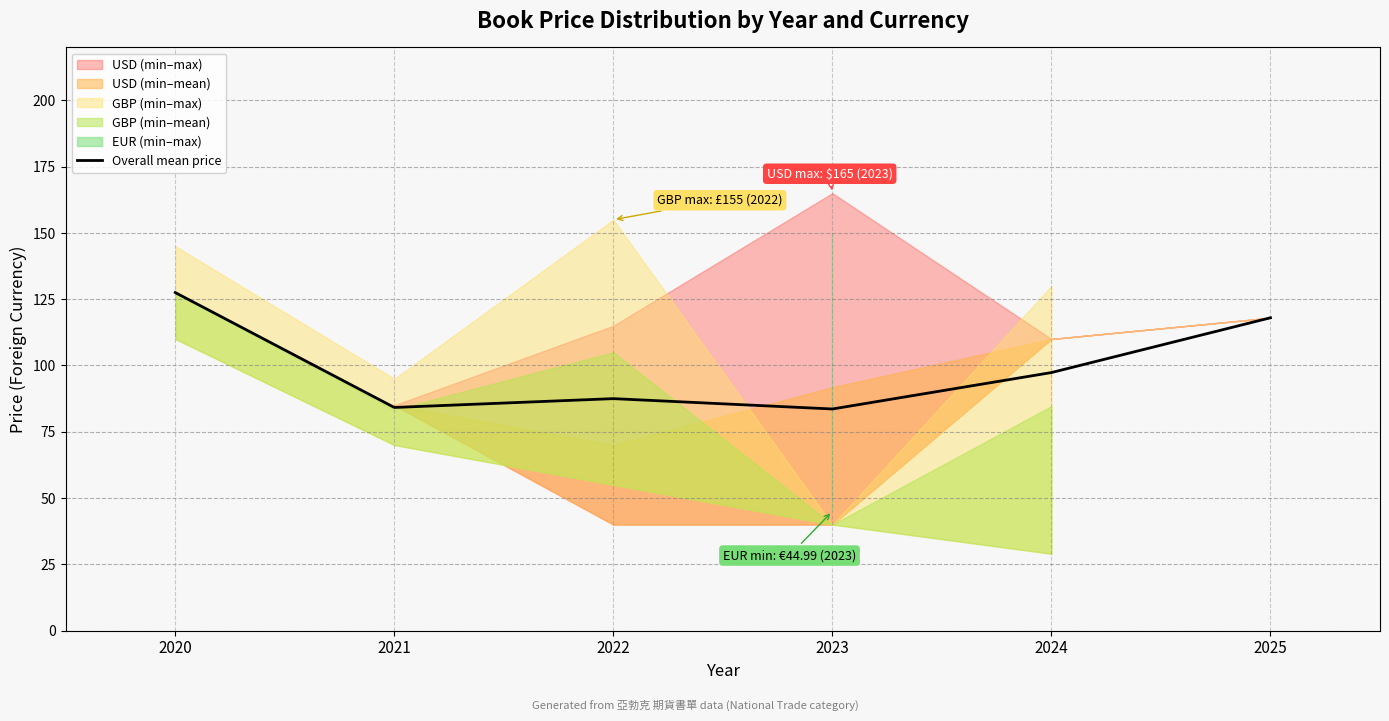

What is the smallest value displayed?

83.6